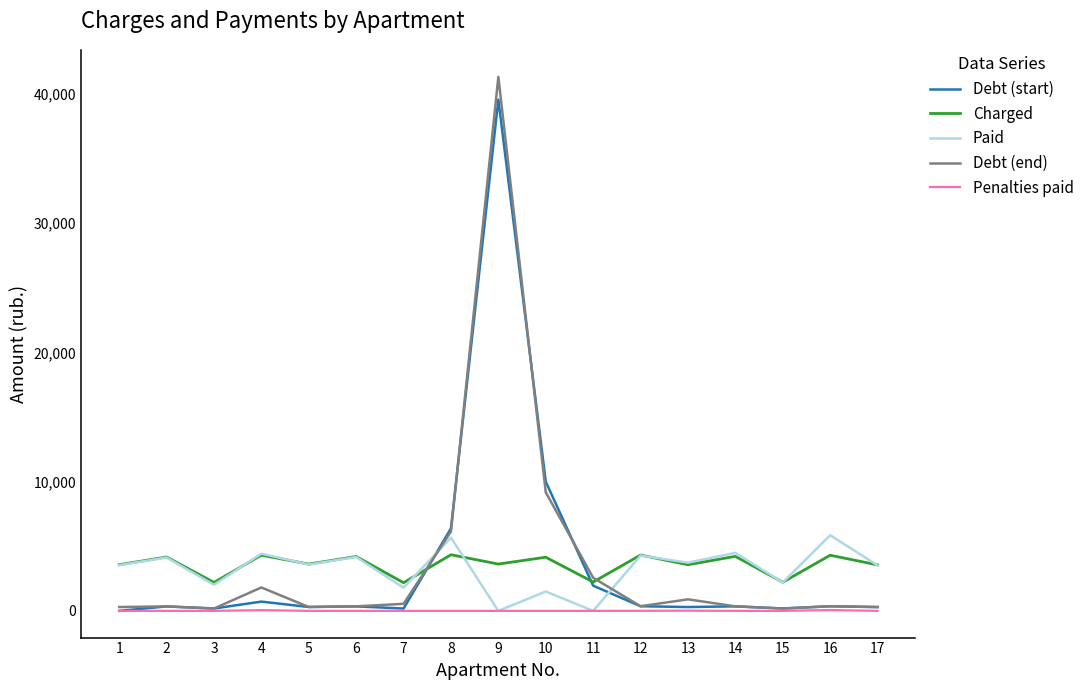

Where is Charged nearest to the value 3260?

17